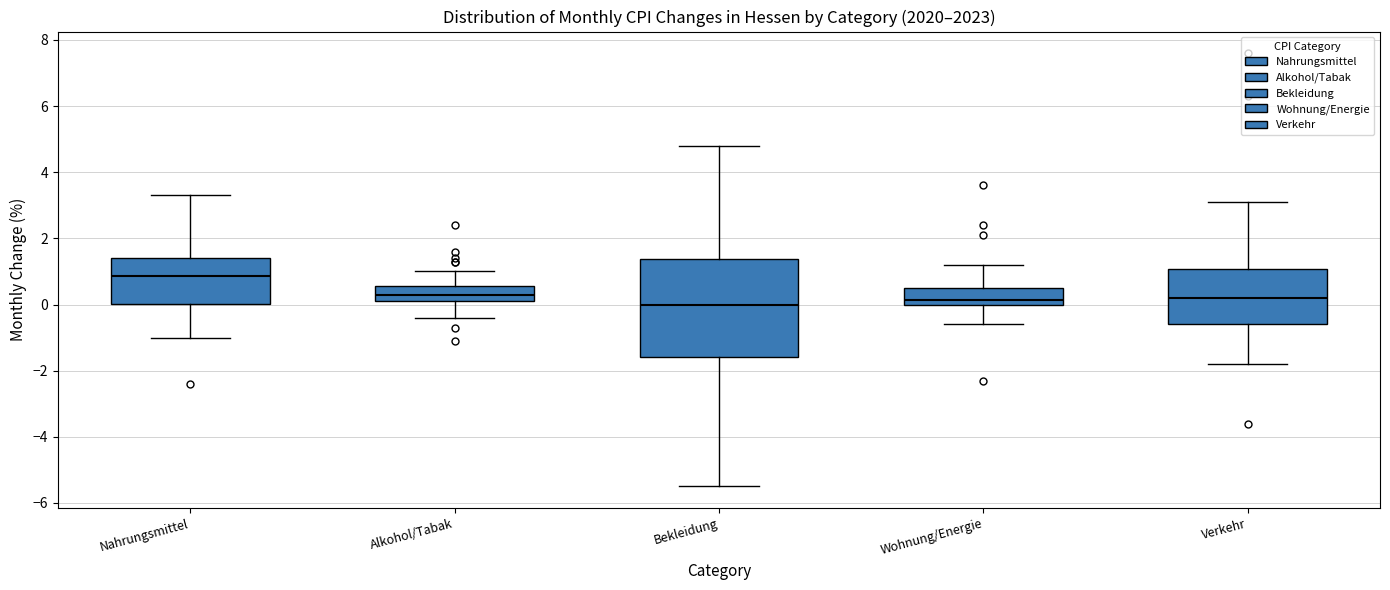

Where is the upper edge of the box for Verkehr on the y-axis? The values are not printed on the chart, so give them approximately, as read against the axis.

1.0